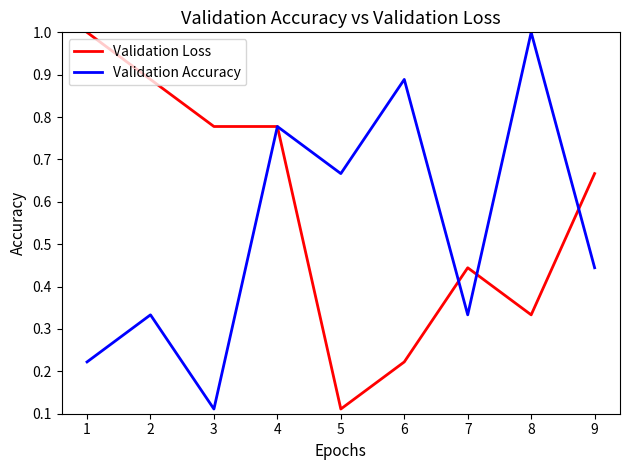

Does the chart have visible grid lines?

No